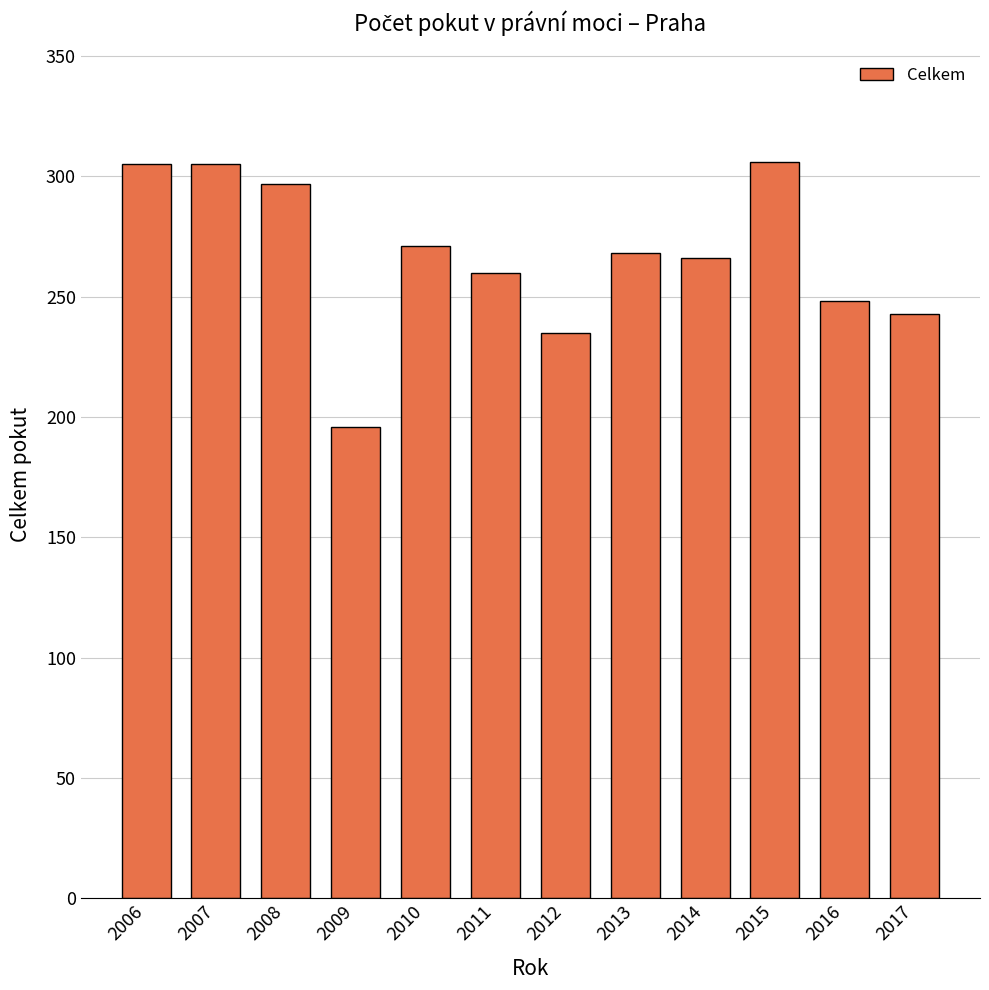

What is the ratio of the value at 2007 to the value at 2009?

1.6